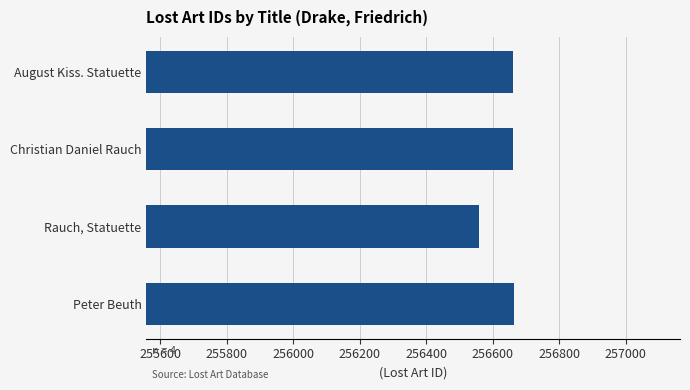

List the labels in order of value, largest first.

Peter Beuth, August Kiss. Statuette, Christian Daniel Rauch, Rauch, Statuette